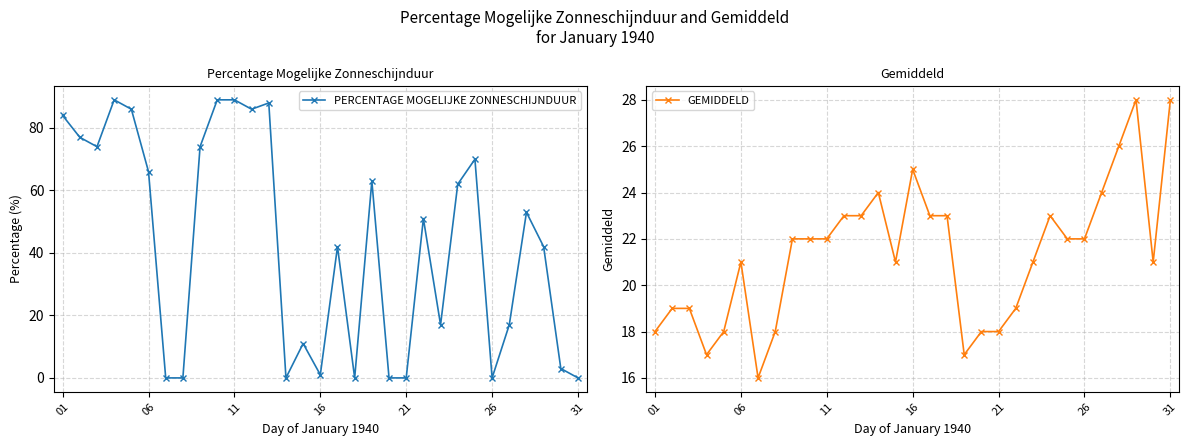

Which series has the largest total across all categories?

PERCENTAGE MOGELIJKE ZONNESCHIJNDUUR